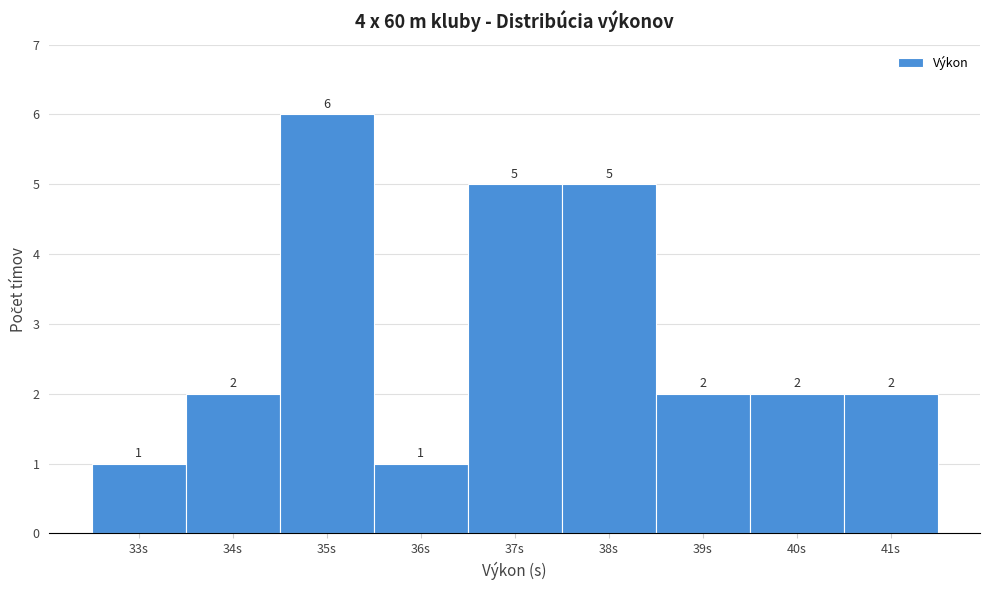

Reading left to right, what are all the values shown in this chart?

33s=1	34s=2	35s=6	36s=1	37s=5	38s=5	39s=2	40s=2	41s=2